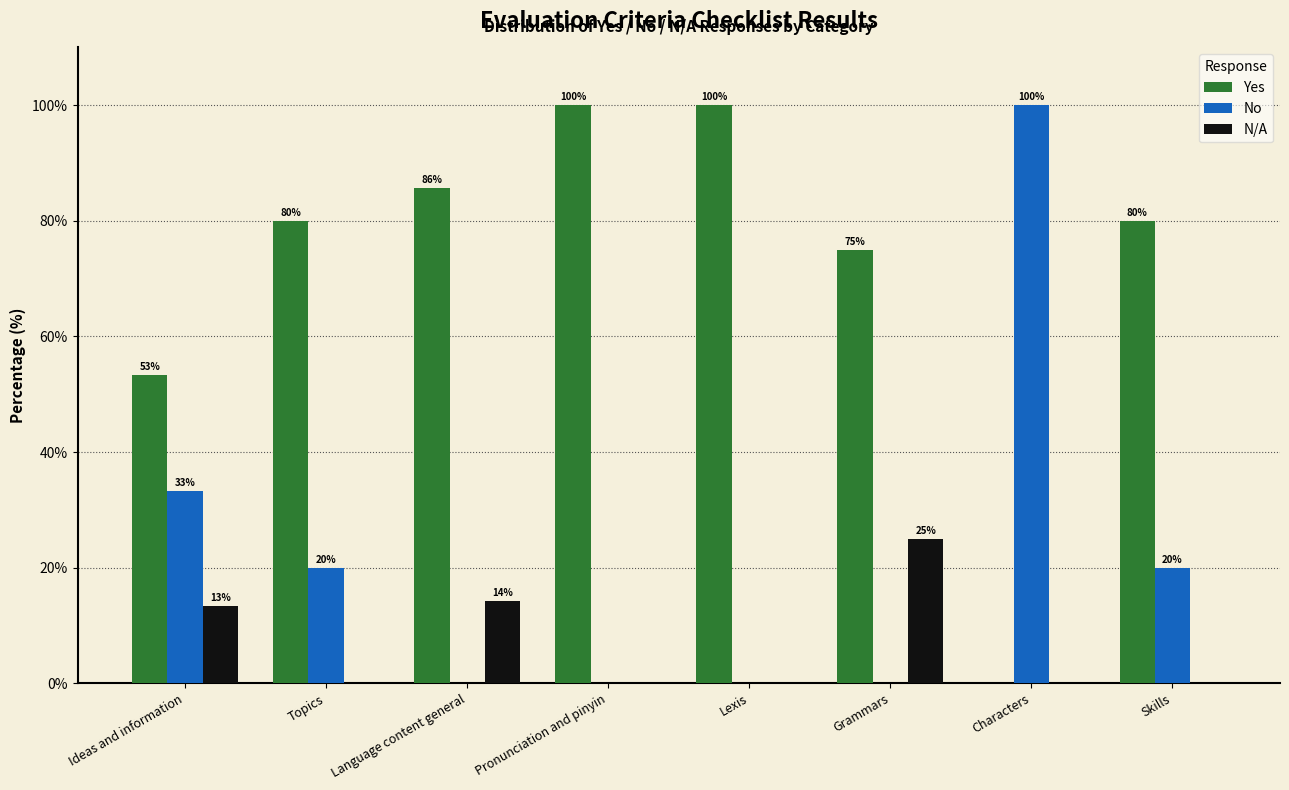

Which category has the highest value in the N/A series?

Grammars